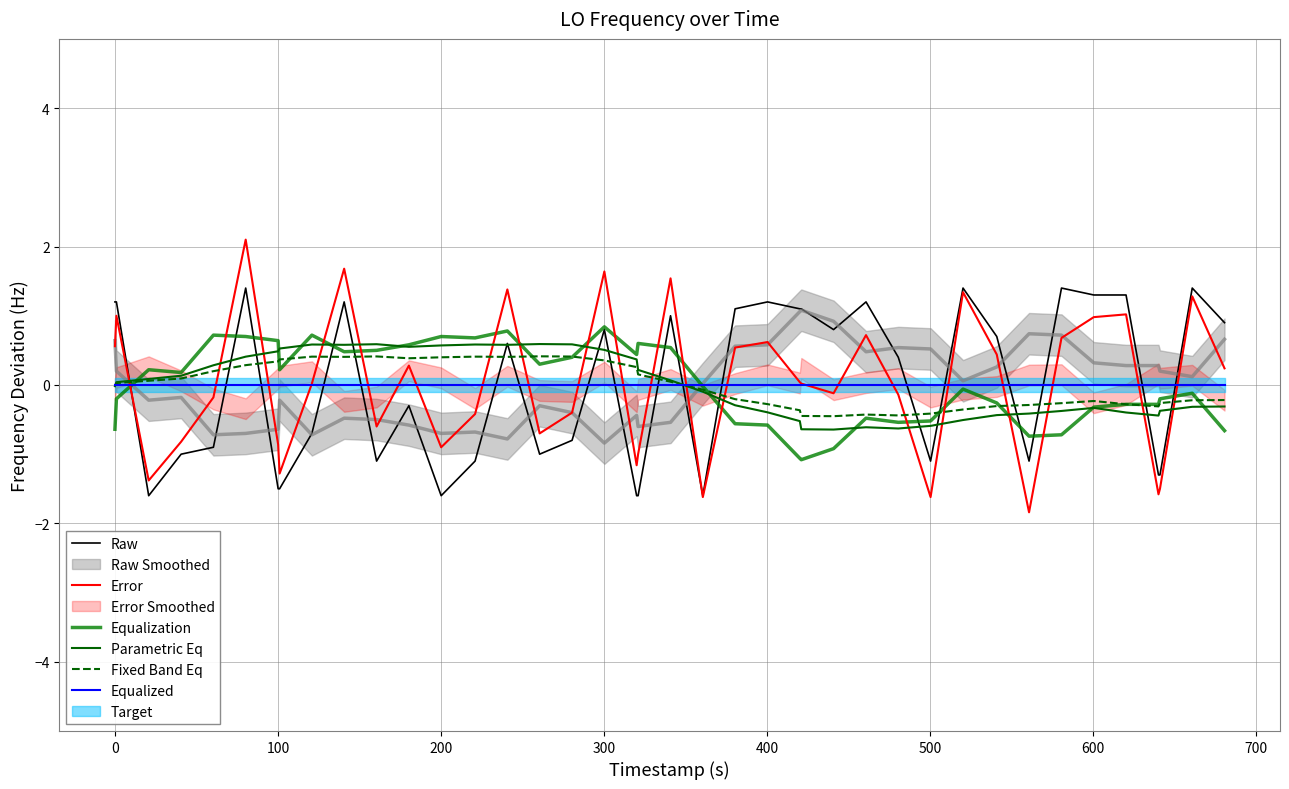

At how many categories does at least one series exceed 1?

17